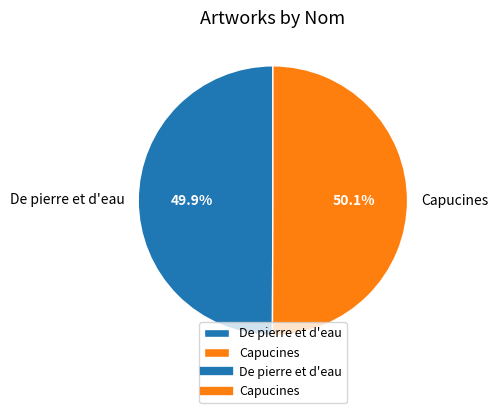

What portion of the pie excludes De pierre et d'eau?

50.1%